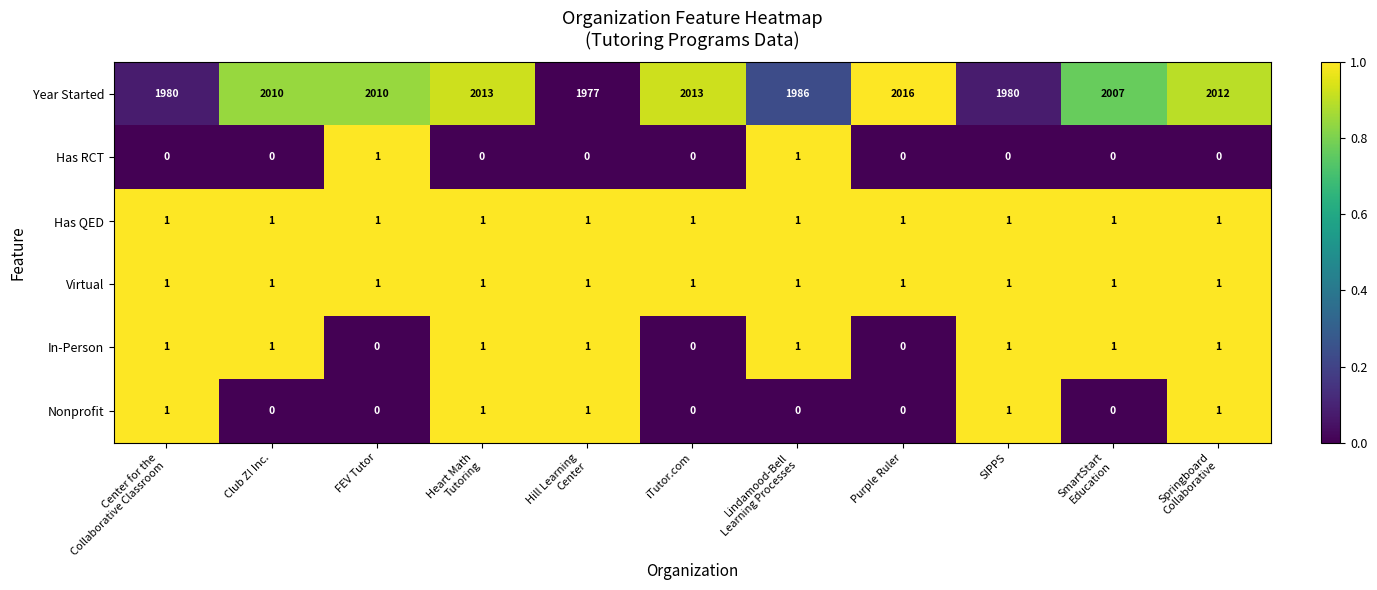

Count the number of data series in this chart.

6